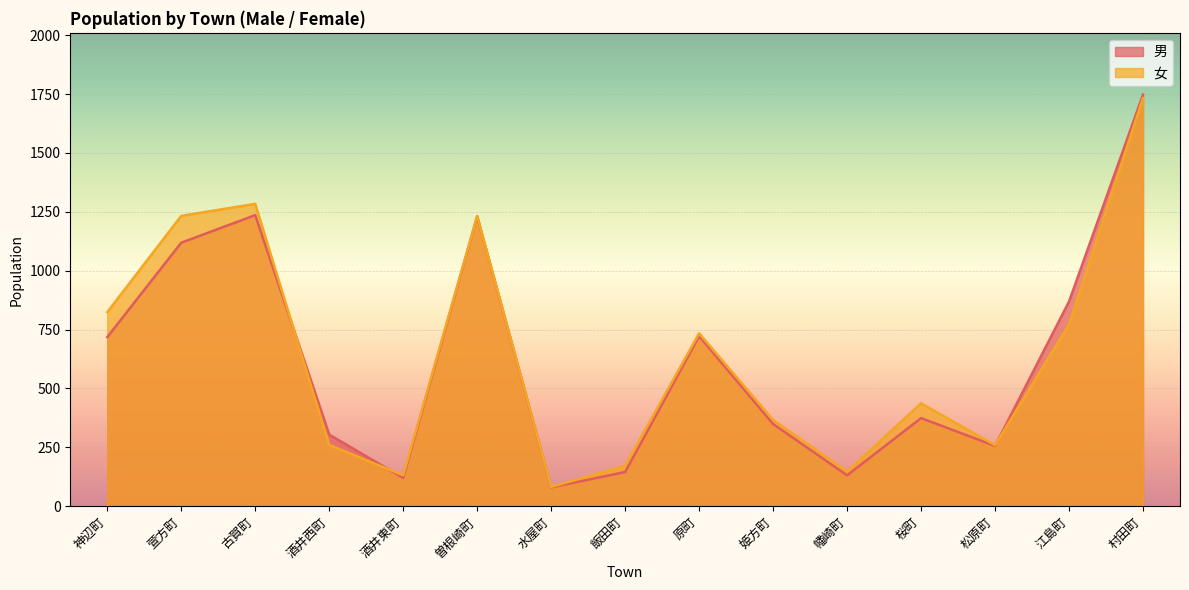

True or false: 男 has a value of 46 at 水屋町.

False